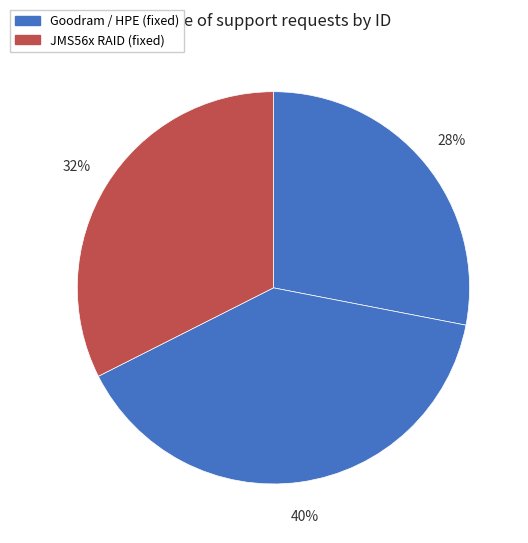

How many segments does this pie chart have?

3